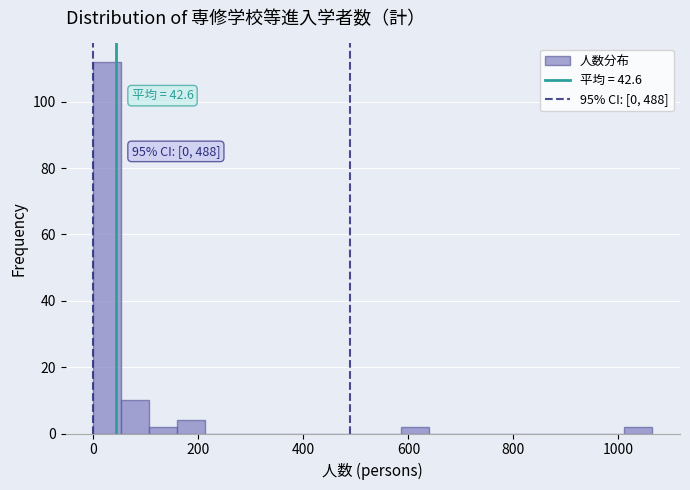

Around what value on the x-axis is the tallest bar? Give the approximate position of its centre, as read against the axis.

20